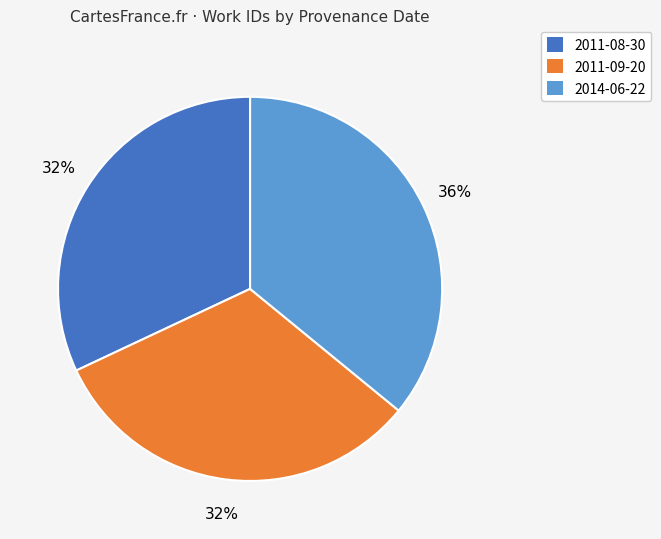

To the nearest percent, what is the combined percentage of 2014-06-22 and 2011-09-20?

68%